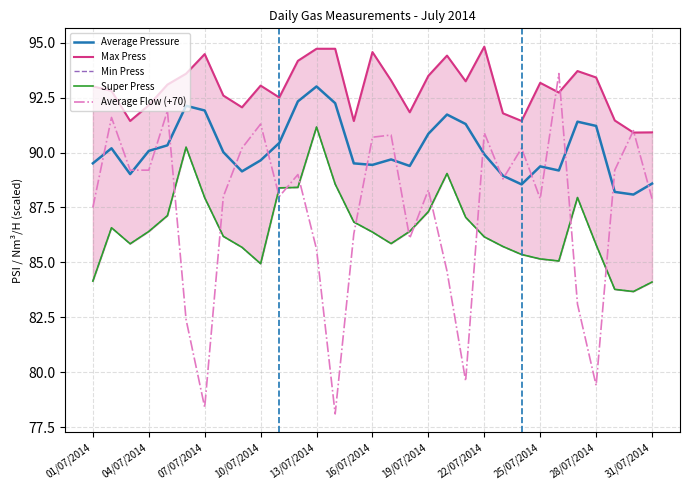

Reading left to right, transcribe all the data shown in this chart.

Average Pressure: 89.5	90.2	89.0	90.1	90.3	92.1	91.9	90.0	89.1	89.6	90.4	92.3	93.0	92.2	89.5	89.4	89.7	89.4	90.9	91.7	91.3	89.9	88.9	88.6	89.4	89.2	91.4	91.2	88.2	88.1	88.6
Max Press: 93.0	92.8	91.4	92.2	93.1	93.6	94.5	92.6	92.1	93.0	92.5	94.2	94.7	94.7	91.4	94.6	93.3	91.8	93.5	94.4	93.2	94.8	91.8	91.4	93.2	92.7	93.7	93.4	91.5	90.9	90.9
Min Press: 84.1	86.6	85.8	86.4	87.1	90.2	87.9	86.2	85.7	84.9	88.4	88.4	91.2	88.6	86.8	86.4	85.9	86.4	87.3	89.0	87.1	86.2	85.7	85.4	85.2	85.1	88.0	85.8	83.8	83.7	84.1
Super Press: 84.1	86.6	85.8	86.4	87.1	90.2	87.9	86.2	85.7	84.9	88.4	88.4	91.2	88.6	86.8	86.4	85.9	86.4	87.3	89.0	87.1	86.2	85.7	85.4	85.2	85.1	88.0	85.8	83.8	83.7	84.1
Average Flow (+70): 87.5	91.6	89.2	89.2	91.9	82.4	78.4	88.0	90.2	91.3	88.0	89.0	85.6	78.1	86.3	90.7	90.8	86.1	88.3	84.6	79.6	90.9	88.8	90.2	87.9	93.6	83.1	79.4	89.2	91.0	87.9